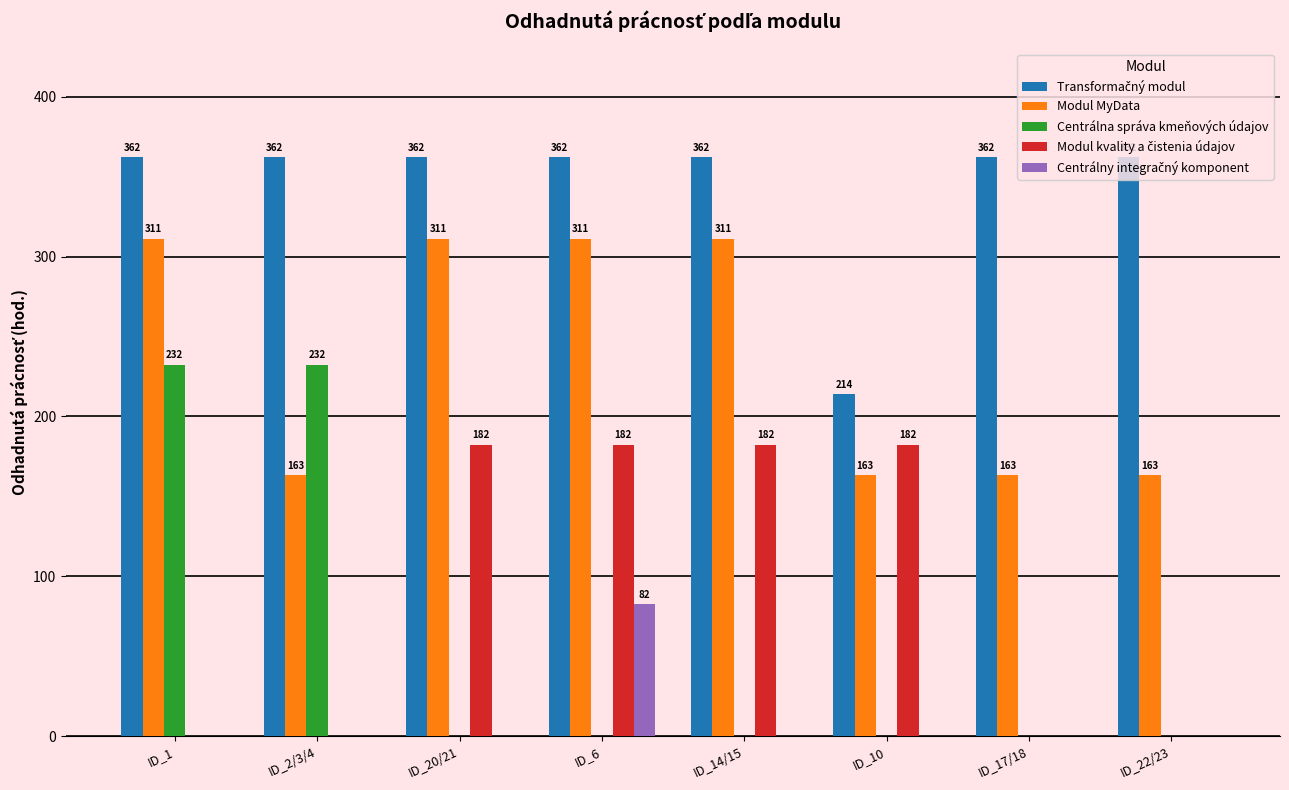

How many data points does each series have?

8